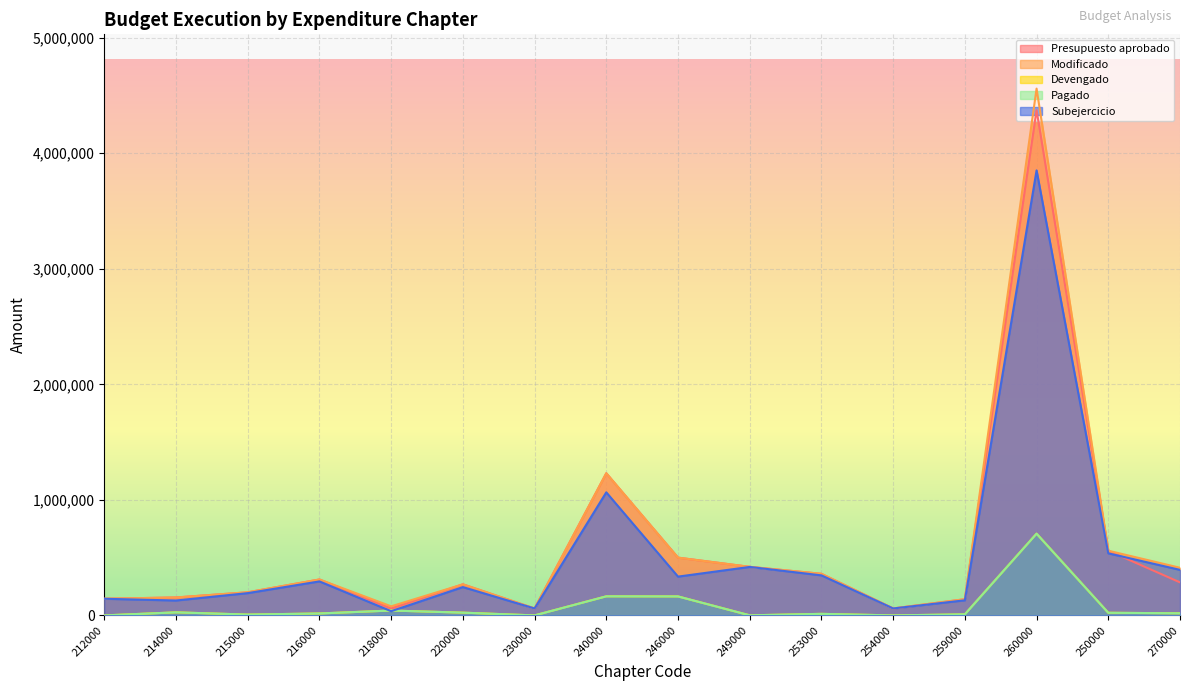

Which series has the largest total across all categories?

Modificado